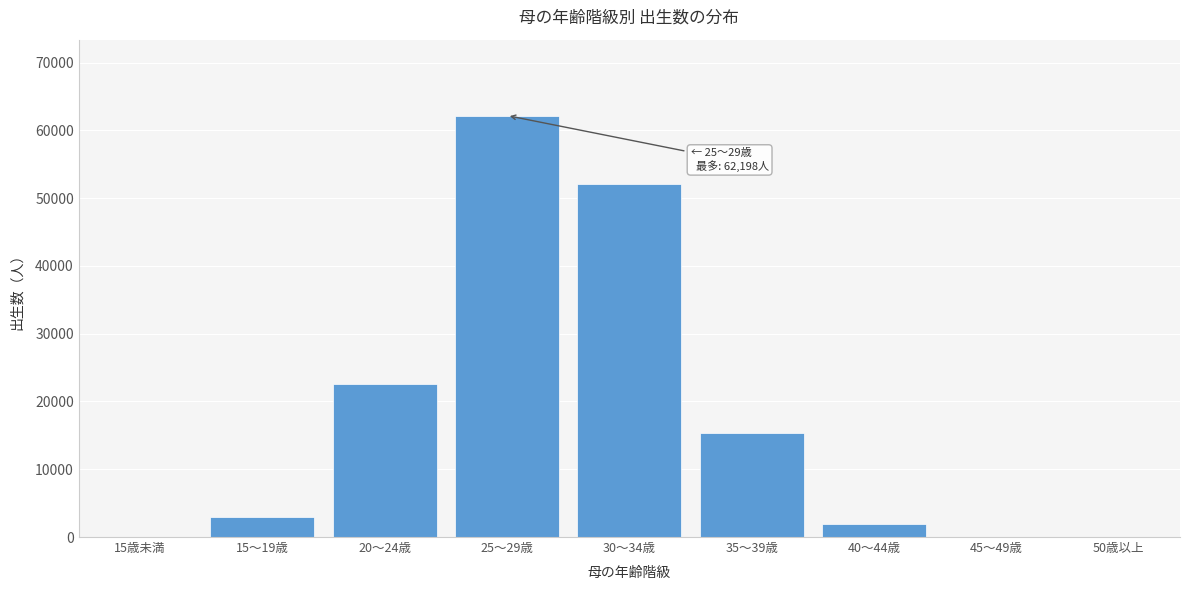

What is the sum of all values?

157148